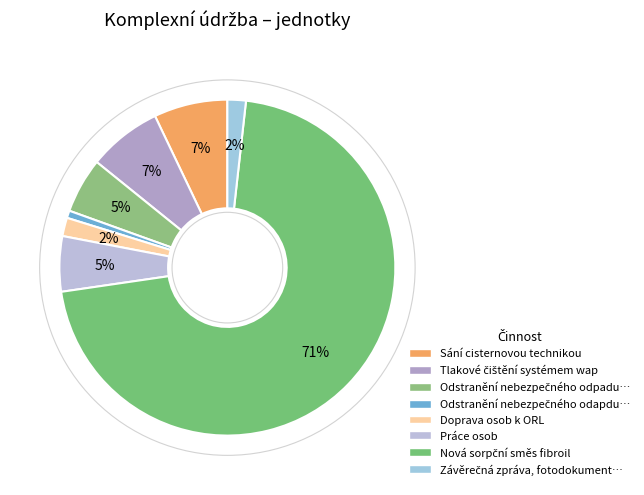

Which slice is the smallest?

Odstranění nebezpečného odapdu 150 202